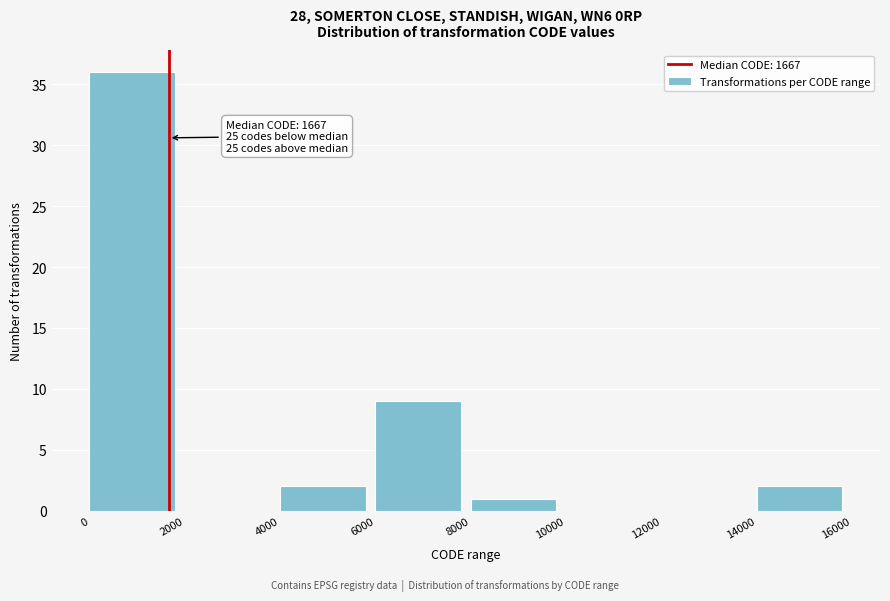

Over which range of the x-axis is the bar tallest?

0 to 2000